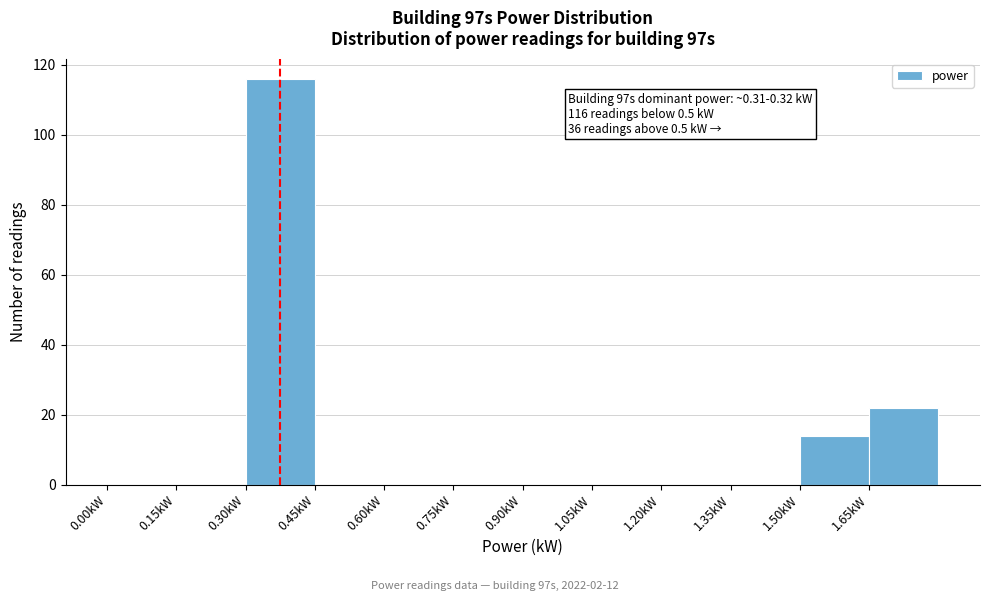

Over which range of the x-axis is the bar tallest?

0.30 to 0.45